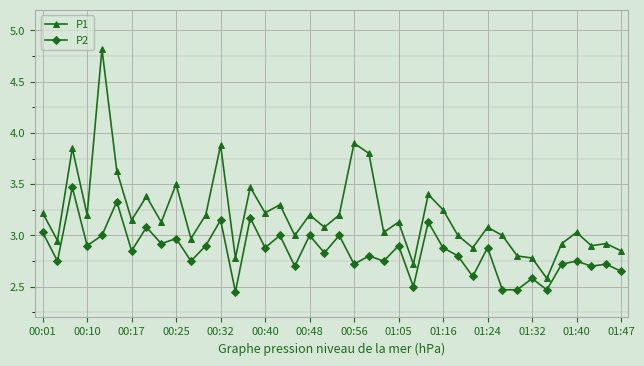

Which series has the largest total across all categories?

P1